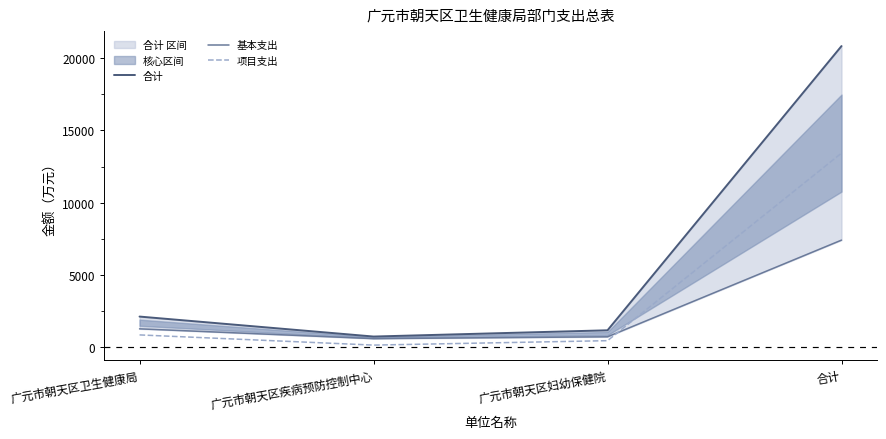

What is the sum of all 合计 values?

24863.1